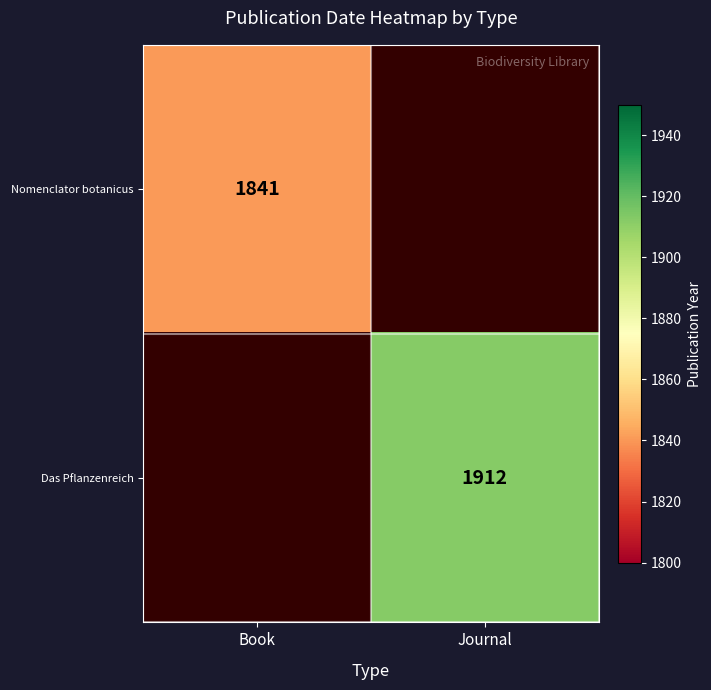

True or false: Nomenclator botanicus has a value of 1841 at Book.

True